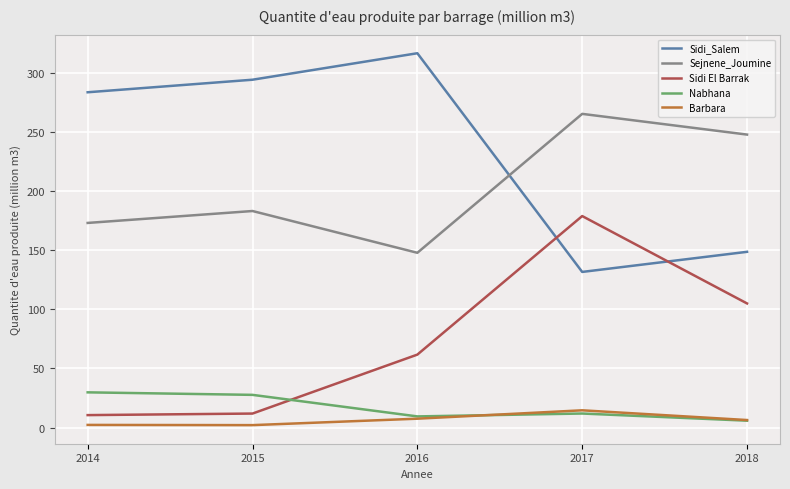

Which series has the largest total across all categories?

Sidi_Salem